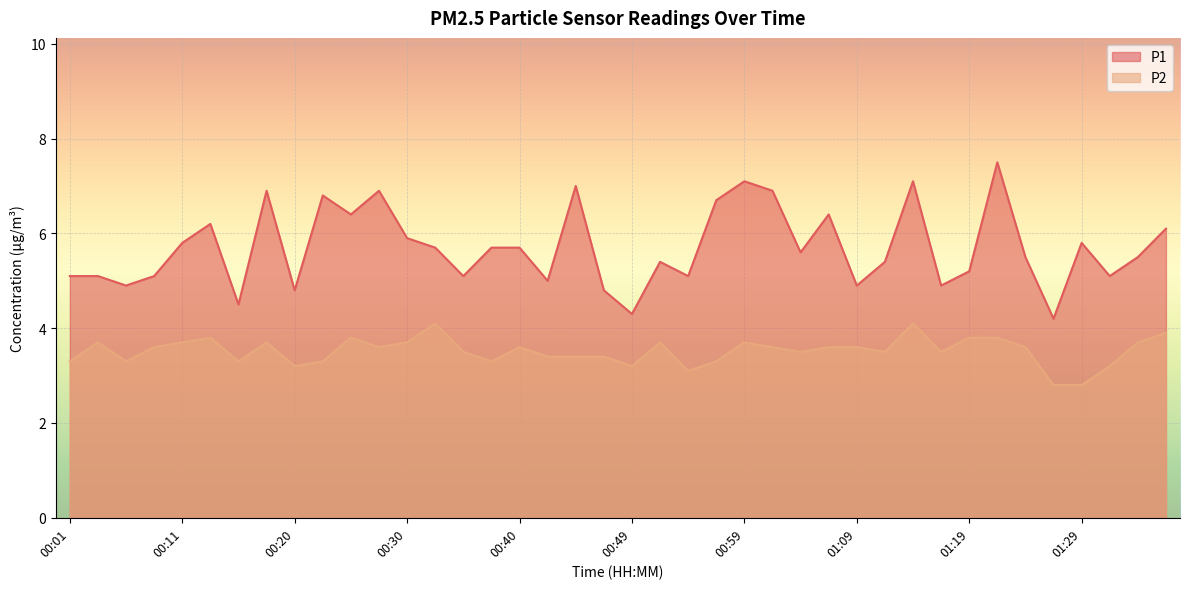

What is the difference between the P1 values at 00:35 and 00:13?

1.1